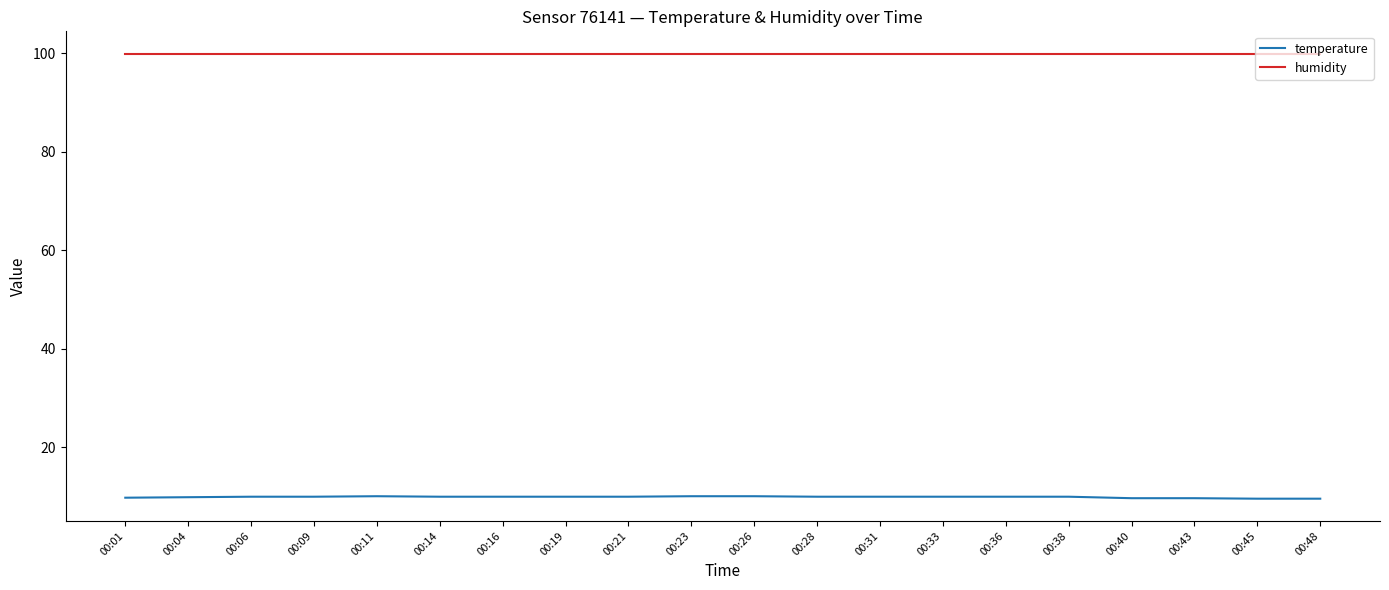

At how many categories does at least one series exceed 78?

20